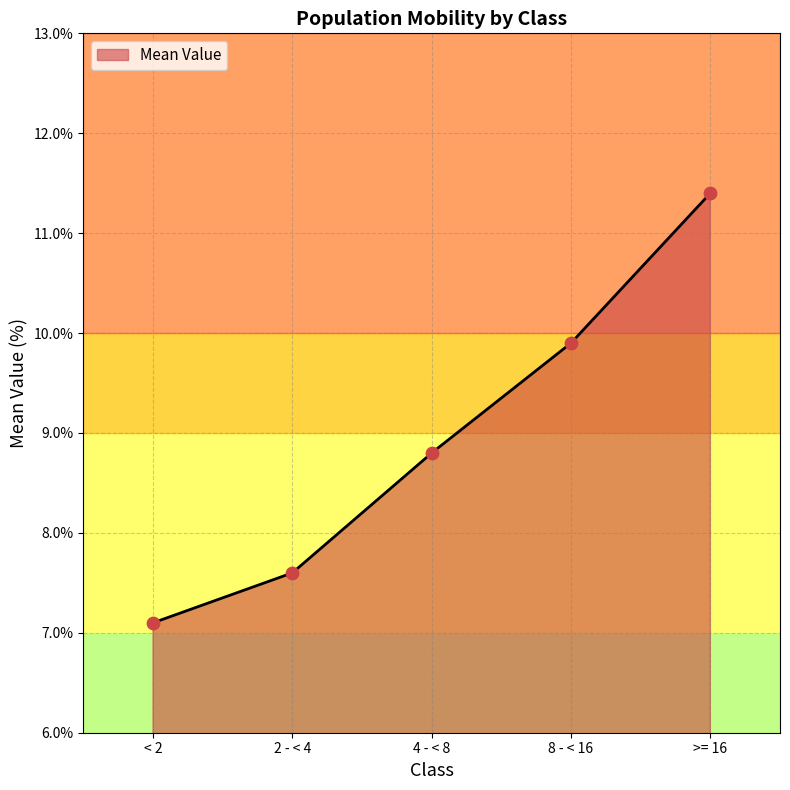

What is the ratio of the value at 4 - < 8 to the value at < 2?

1.2